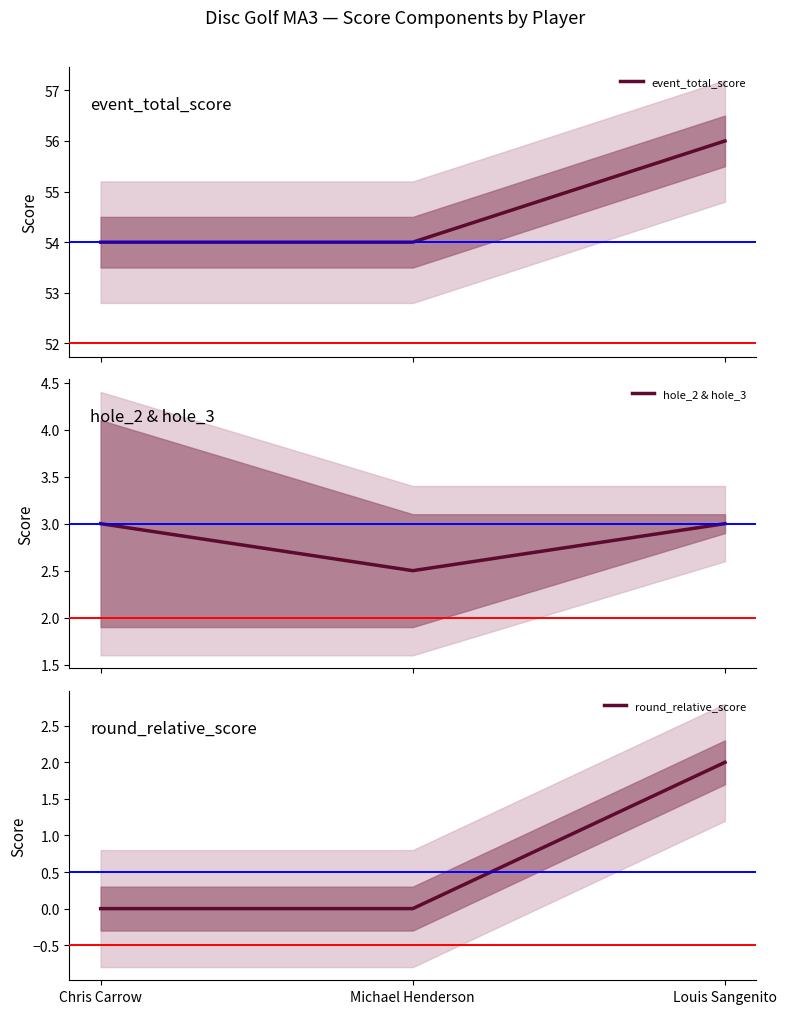

Reading left to right, extract all data points from this chart.

event_total_score: 54.0	54.0	56.0
hole_2 & hole_3: 3.0	2.5	3.0
round_relative_score: 0.0	0.0	2.0